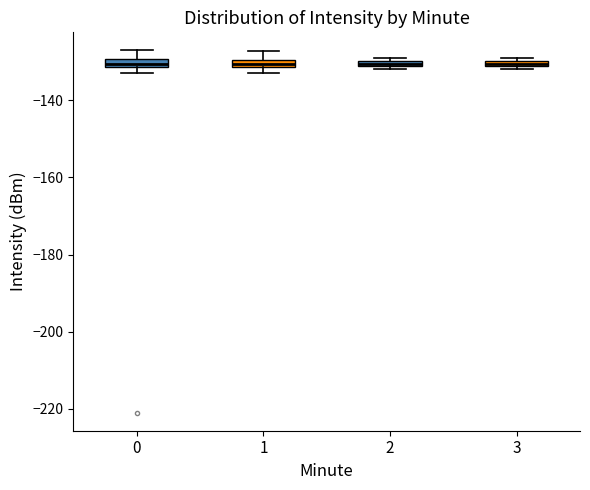

Where is the upper edge of the box at x = 0 on the y-axis? The values are not printed on the chart, so give them approximately, as read against the axis.

-130